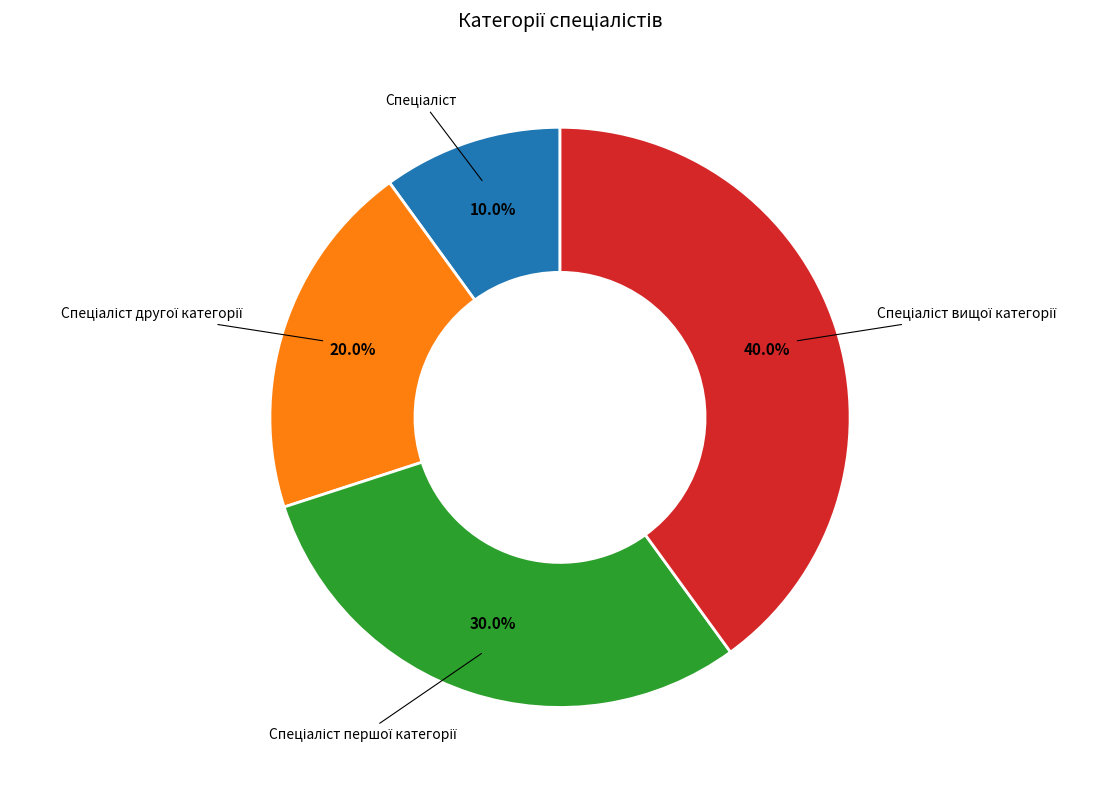

Is there any slice that represents more than half of the pie?

No